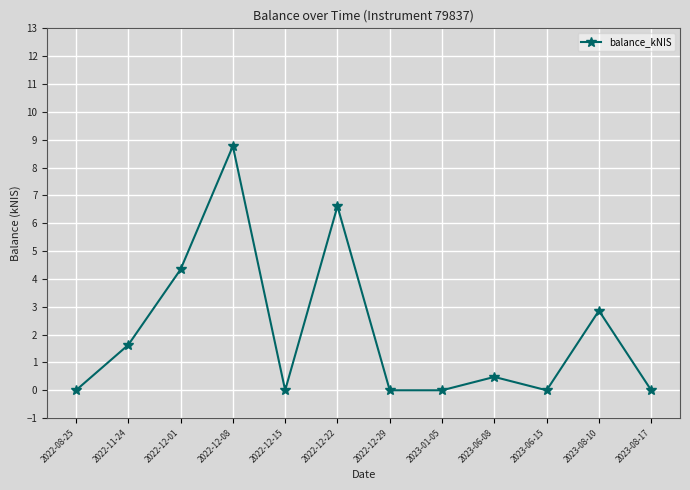

What is the sum of the values at 2023-08-10 and 2022-11-24?

4.5